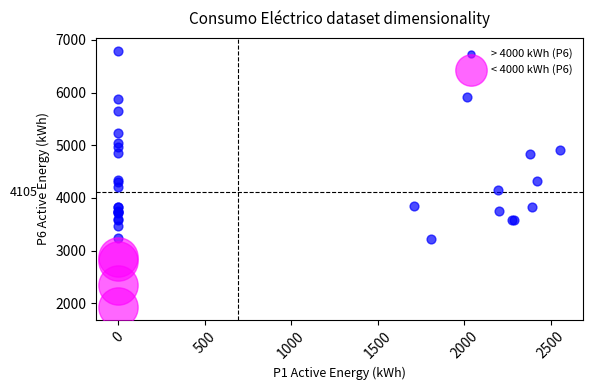

Which series reaches the maximum Y coordinate?

> 4000 kWh (P6)